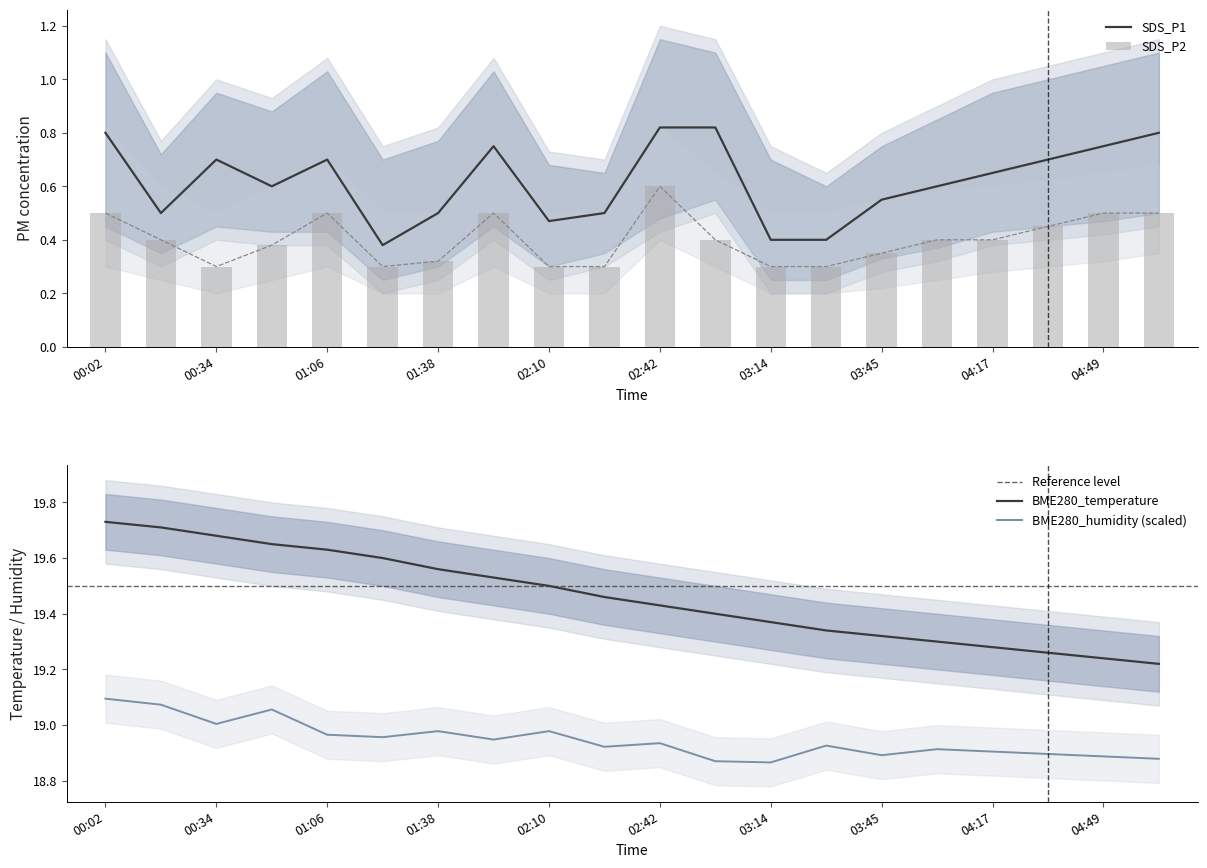

Between 01:22 and 00:50, which is larger?

00:50